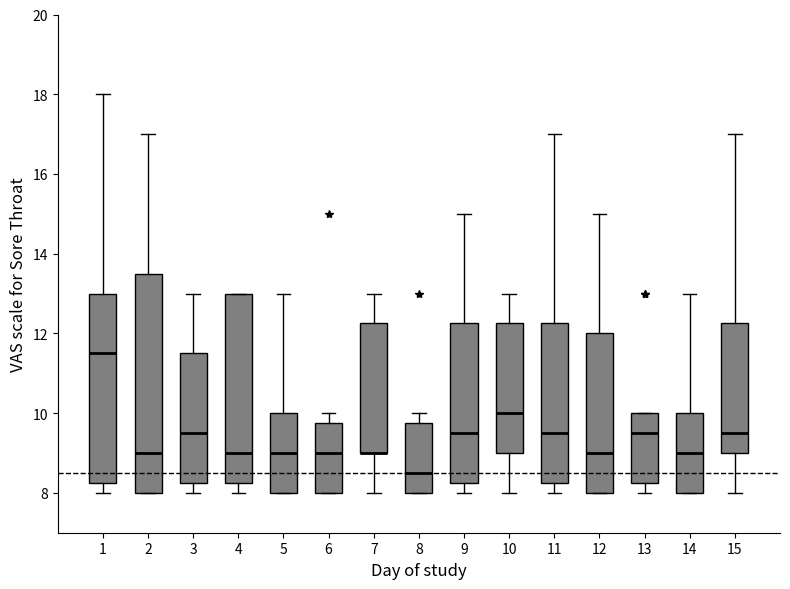

Comparing the boxes themselves (not the whiskers), which one is the tallest?

2